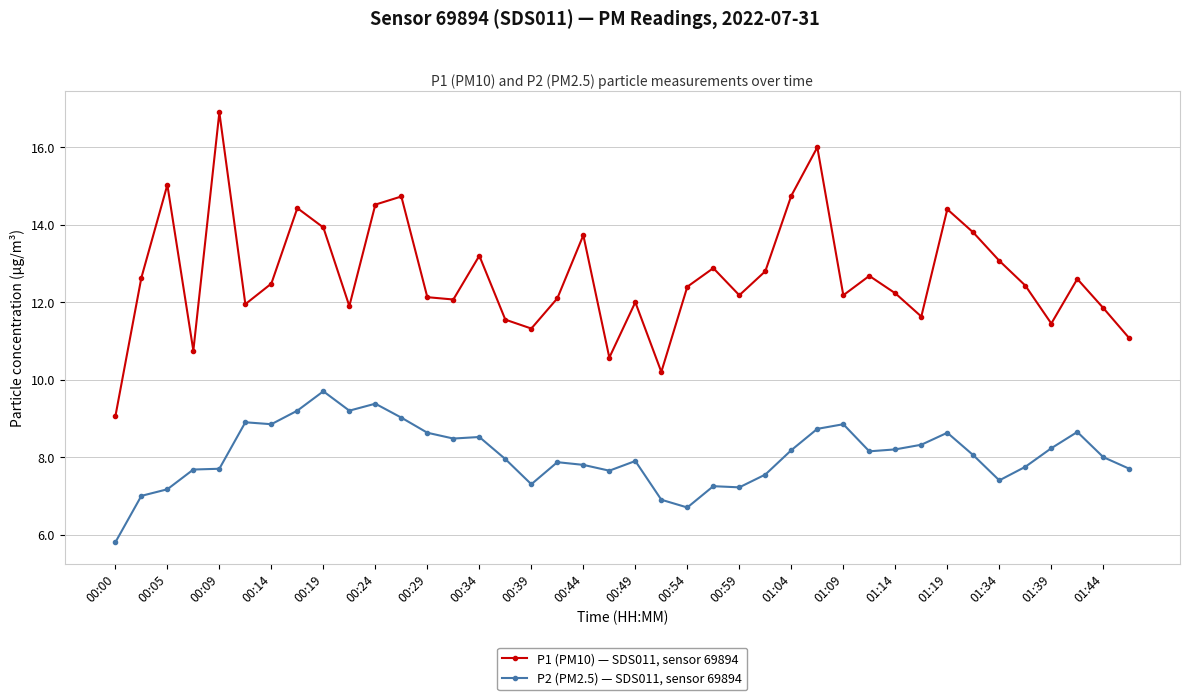

How many lines are shown in the chart?

2